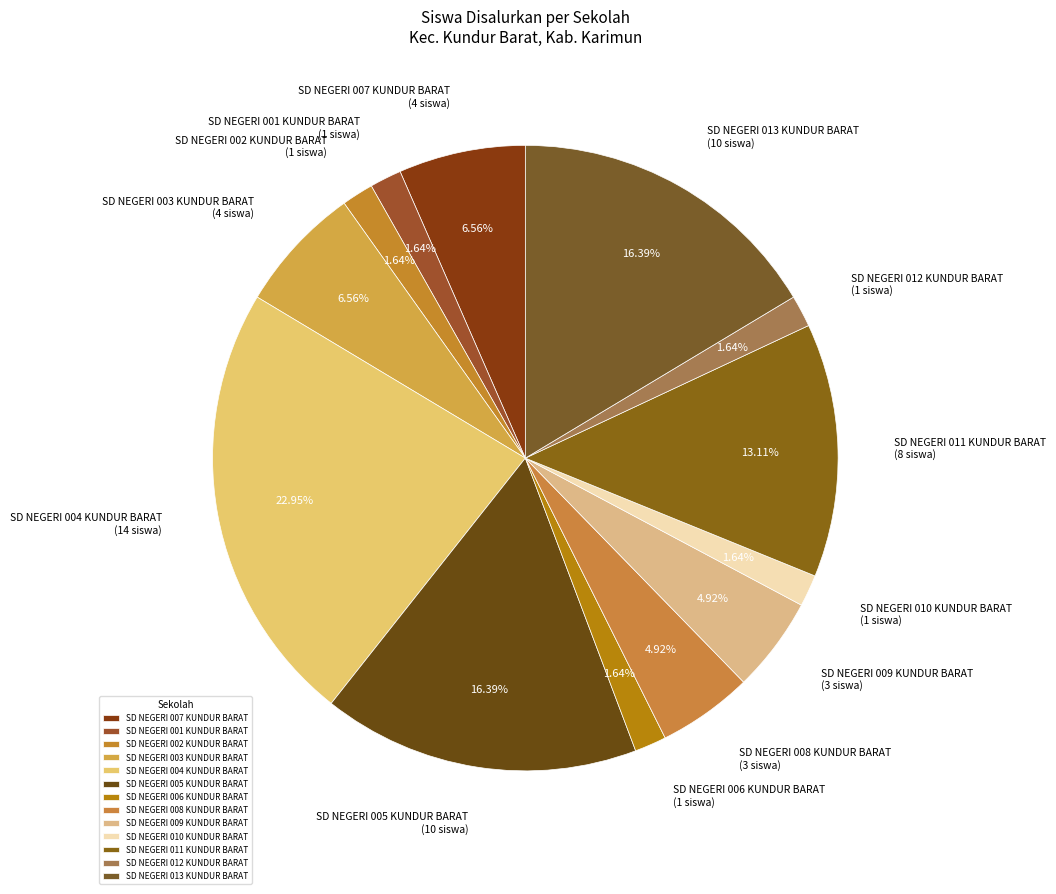

Does SD NEGERI 001 KUNDUR BARAT represent more than half of the total?

No